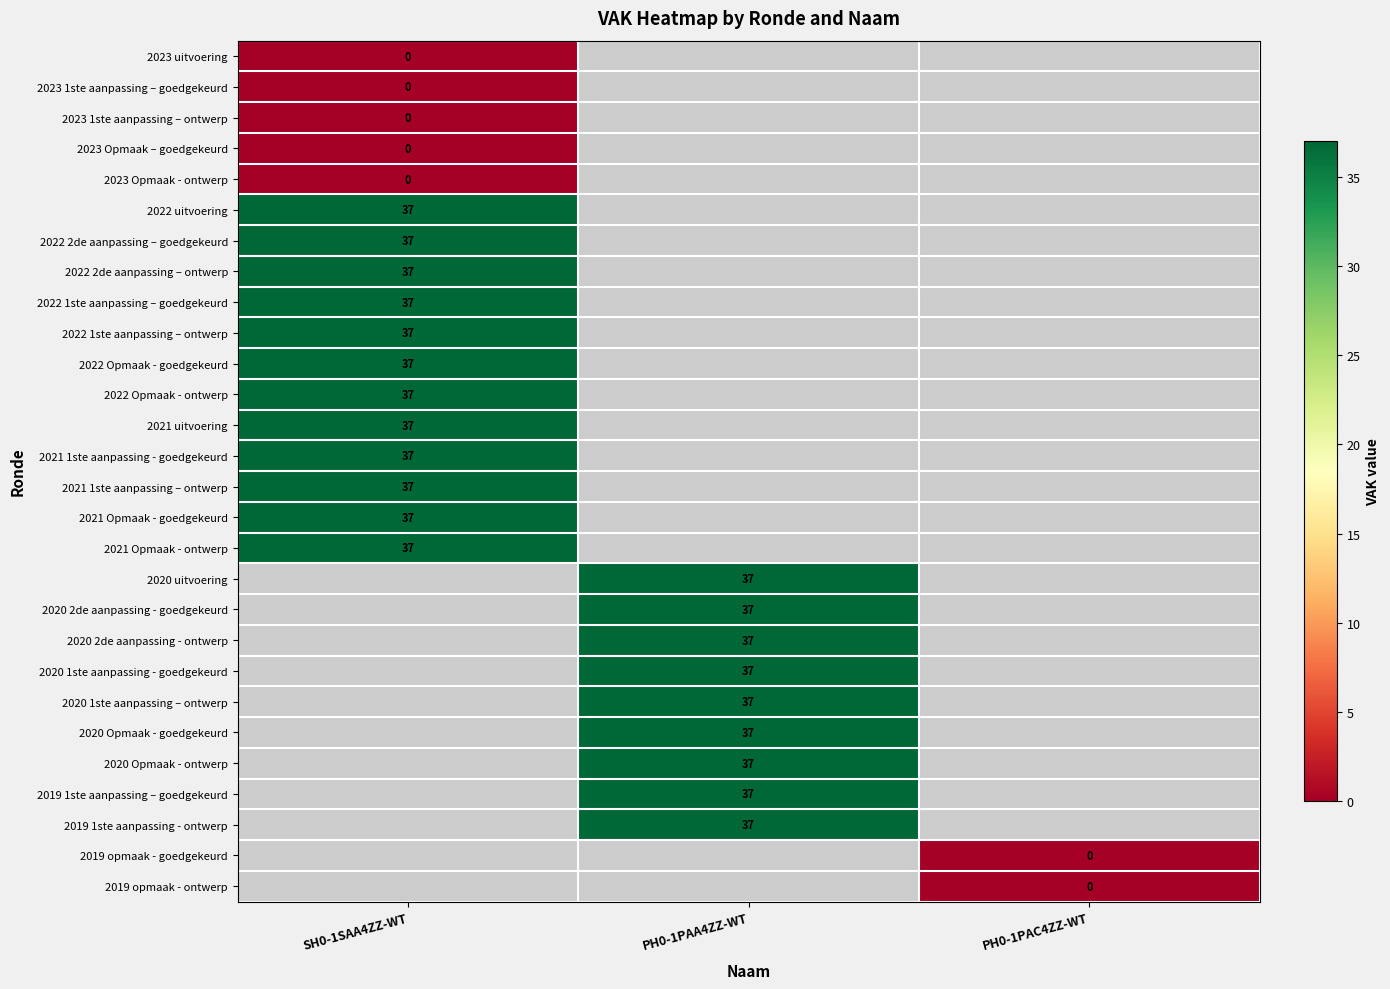

The value of 2020 1ste aanpassing - goedgekeurd at PH0-1PAA4ZZ-WT is 37. True or false?

True